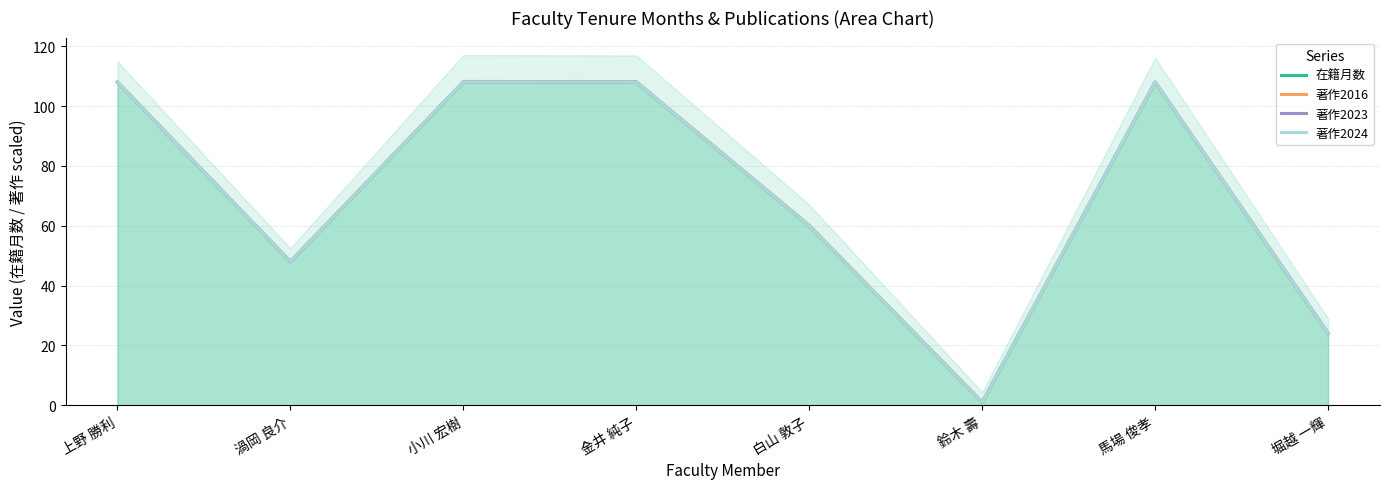

What is the sum of all 著作2023 values?

565